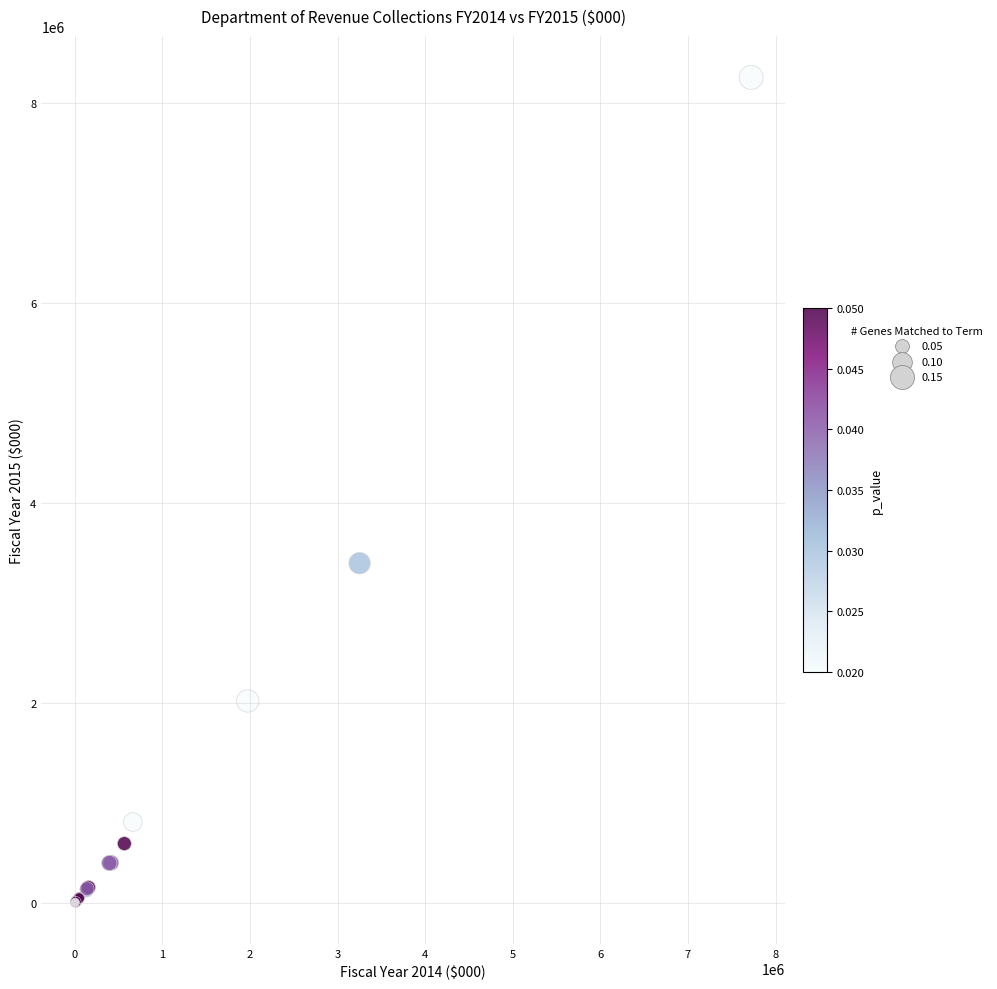

What Y value in the scatter plot is closest to 4128649?

3396729.6